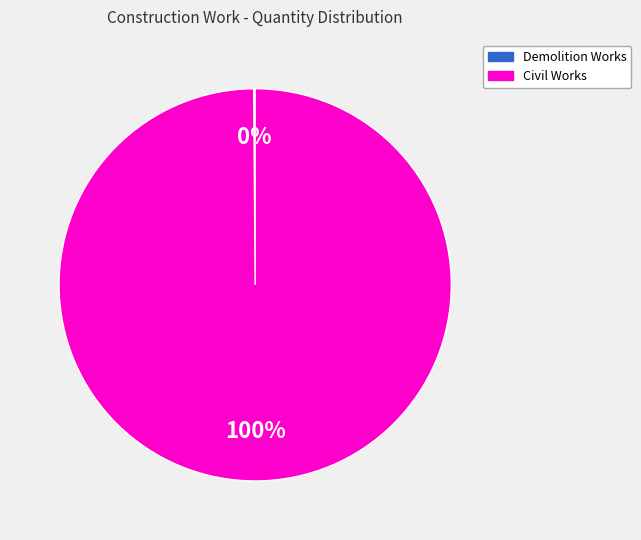

Which slice is the largest?

Civil Works